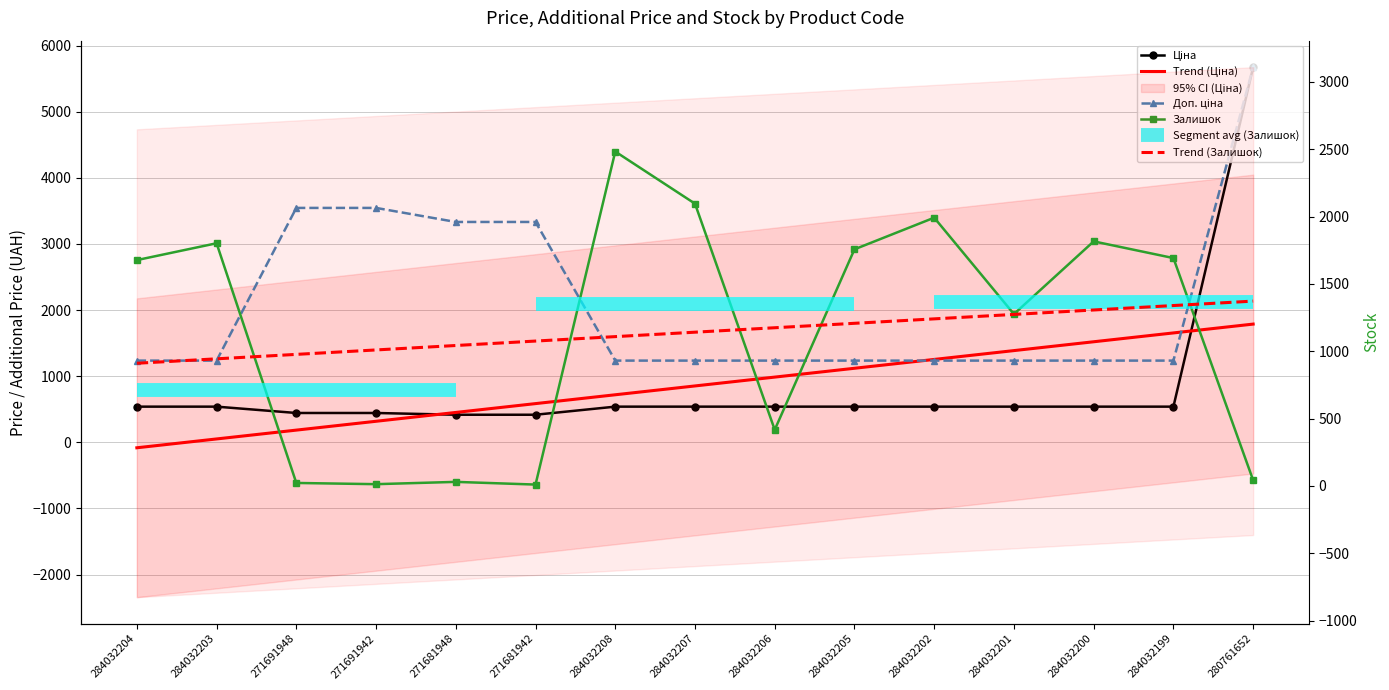

True or false: Ціна has more than 1 interior local peaks.

False